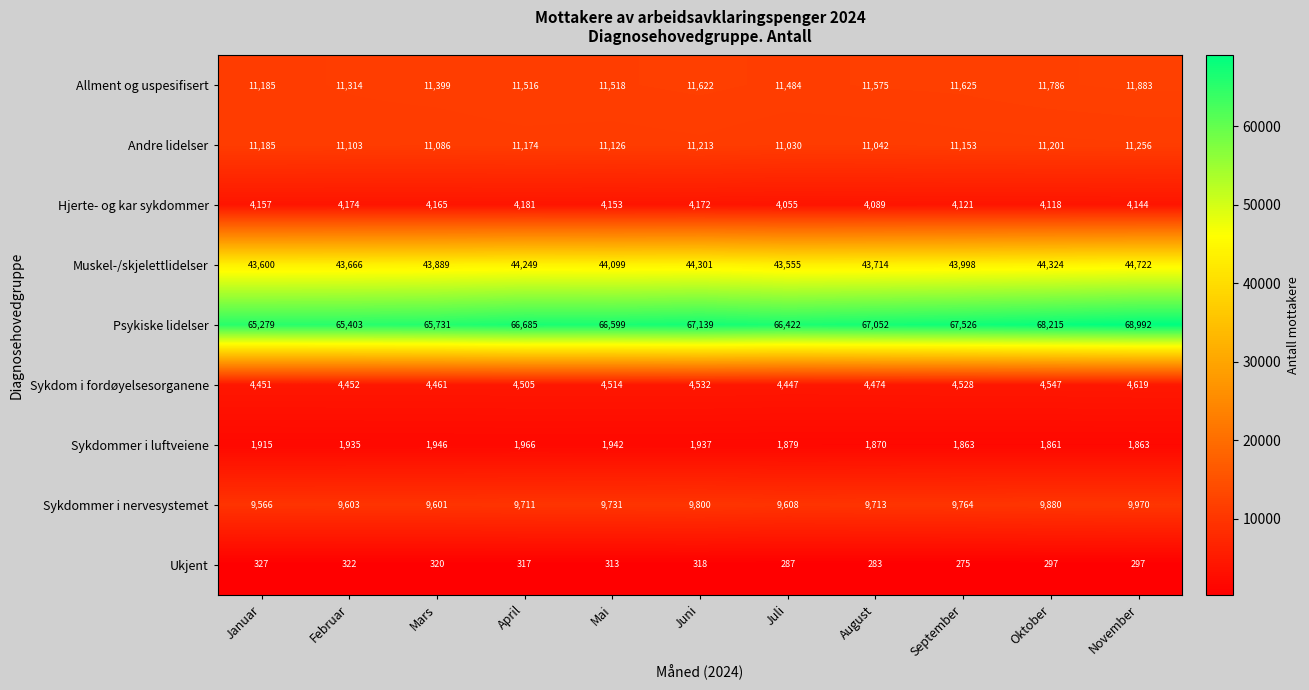

What is the difference between the maximum and minimum values in the Hjerte- og kar sykdommer series?

126